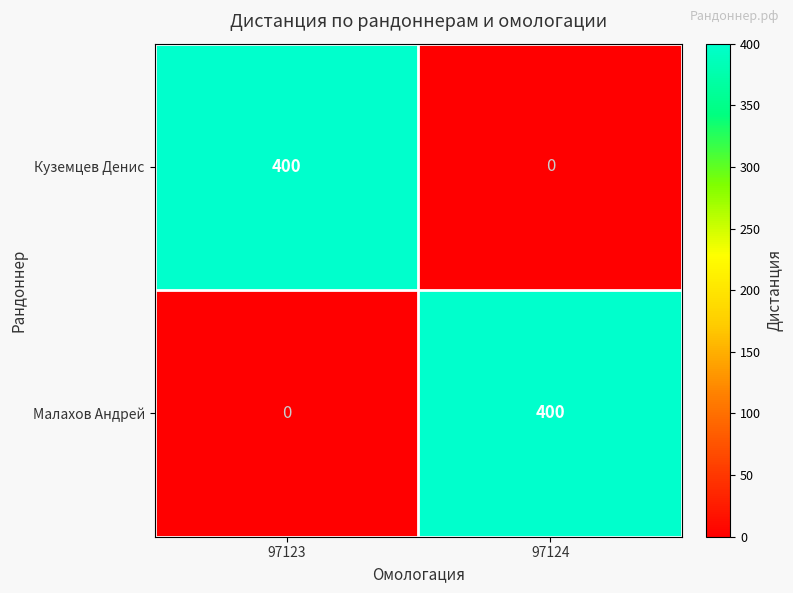

Which category has the lowest value in the Куземцев Денис series?

97124